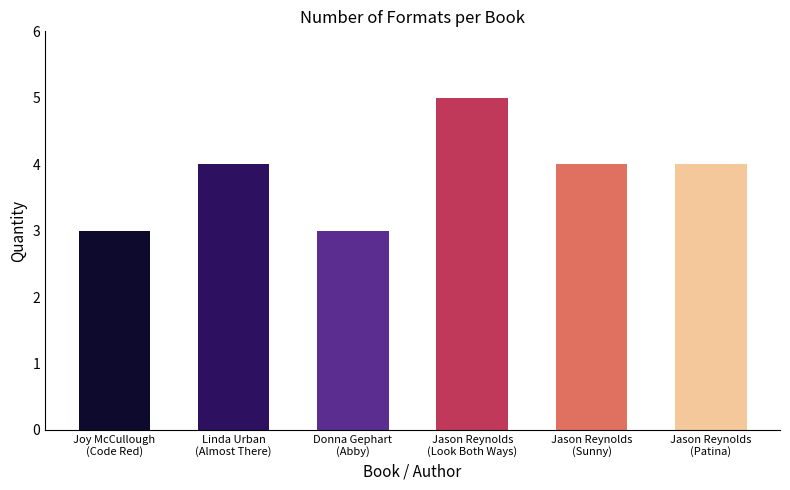

True or false: the data shows 7 at Jason Reynolds
(Sunny).

False